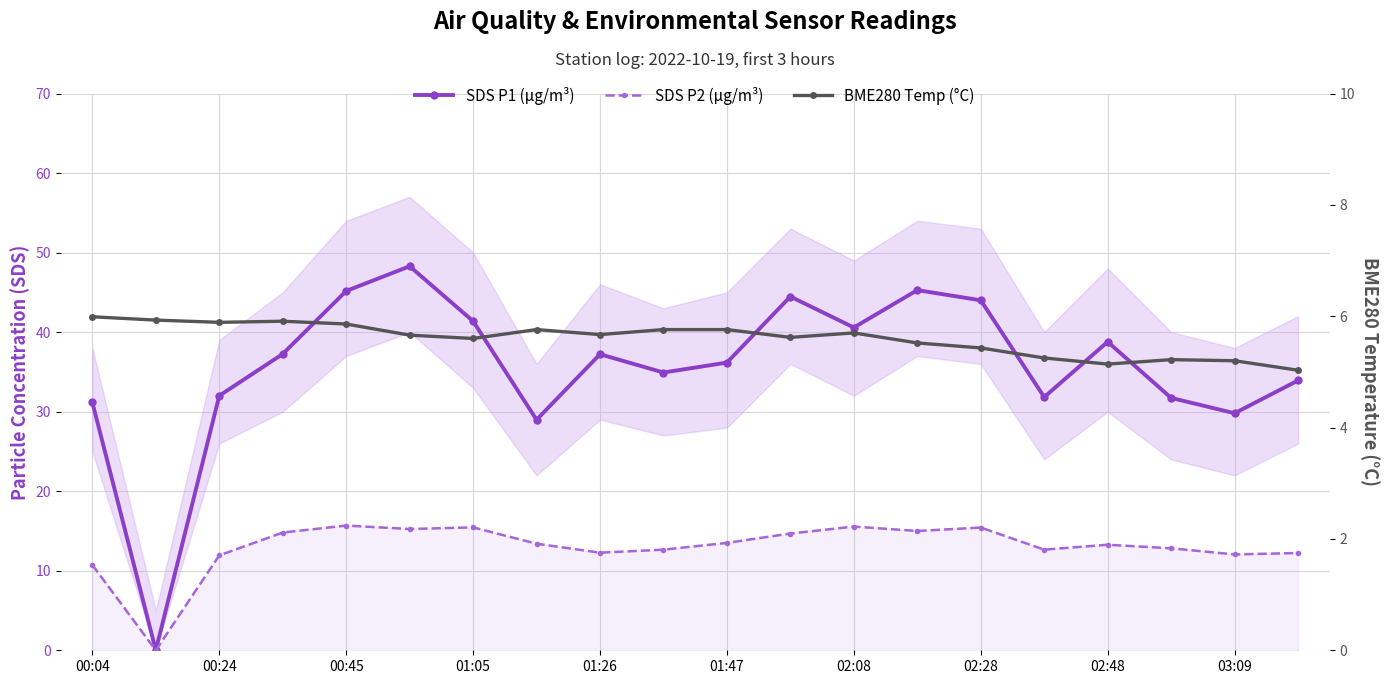

What is the average value of the SDS P1 (µg/m³) series?

35.6